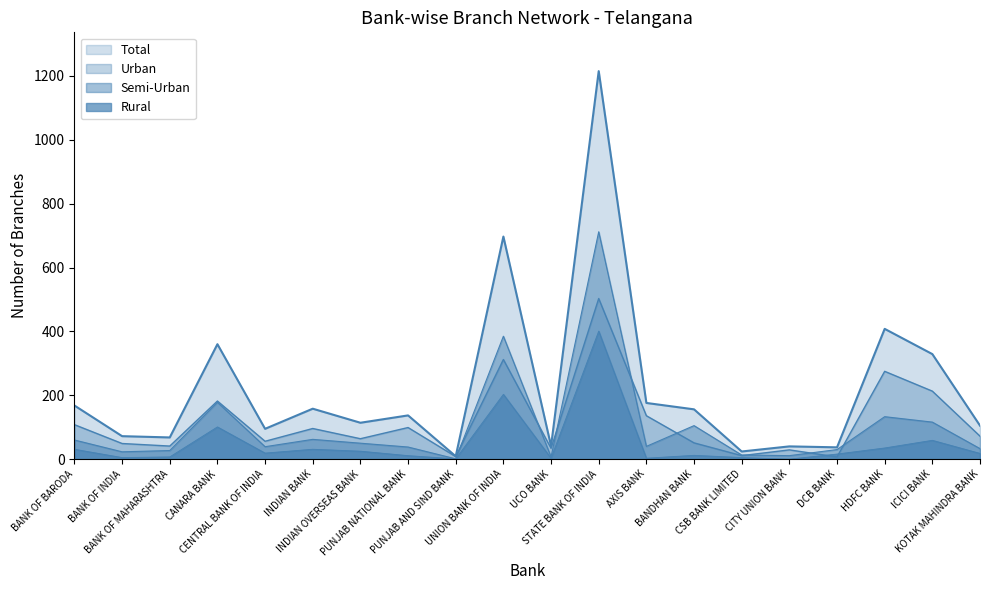

Is it true that Urban equals 29 at CITY UNION BANK?

True